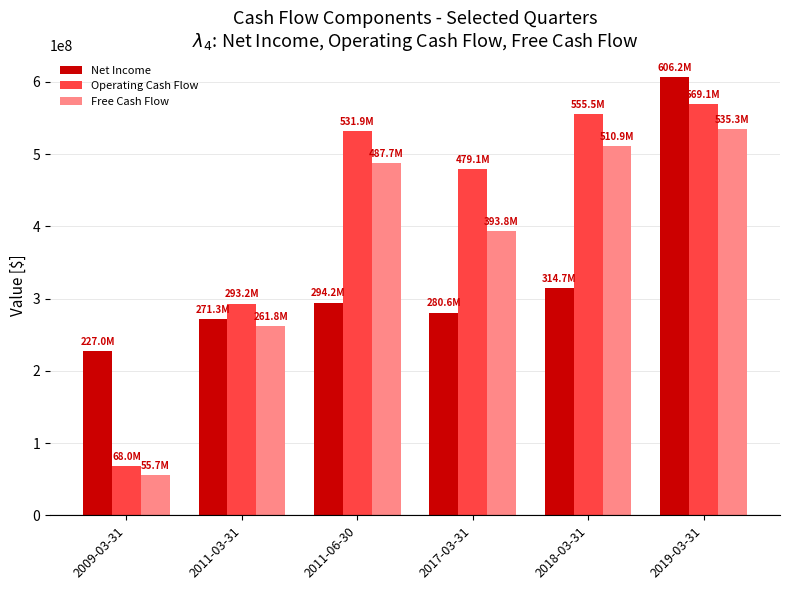

What is the lowest value of the Free Cash Flow series?

55704000